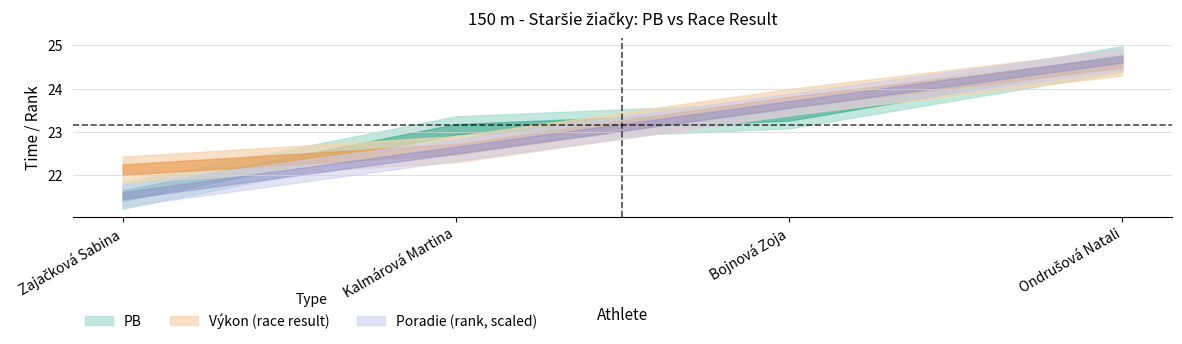

What is the value of the PB point at the 2nd from the left?

23.1